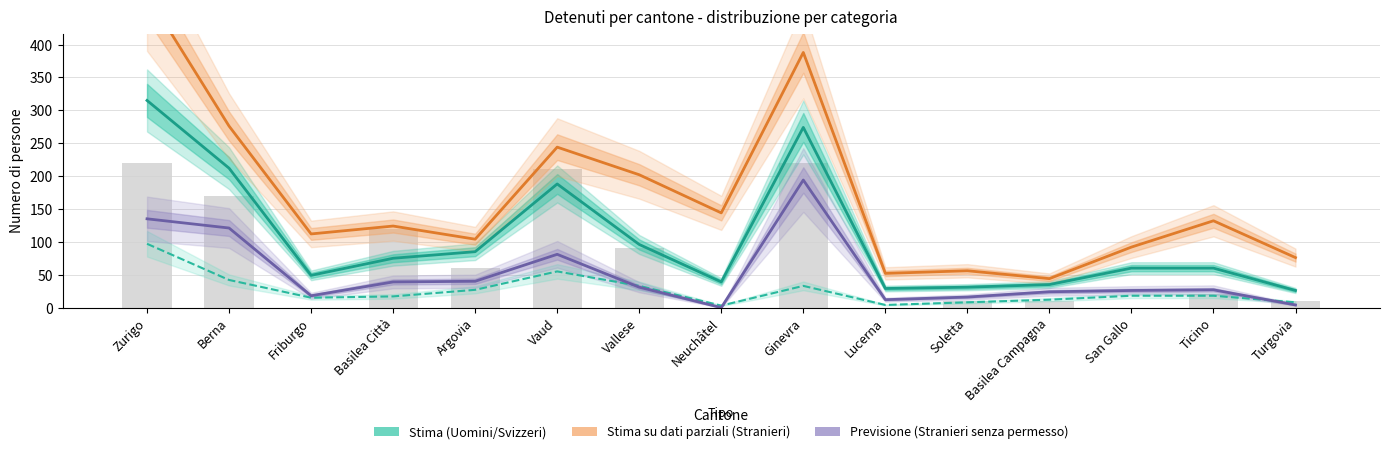

What is the value of the Stranieri (Stima parziale) bar at the 11th from the left?

56